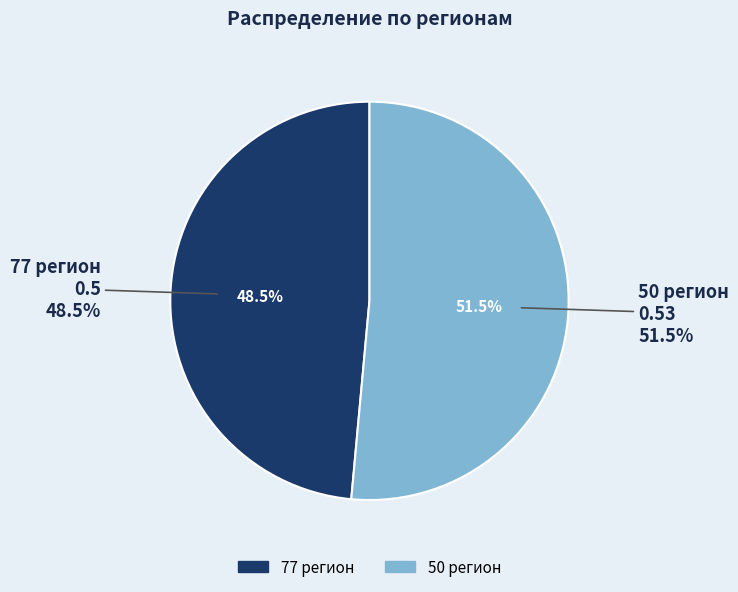

Is it true that 50 регион is 51% of the pie?

True